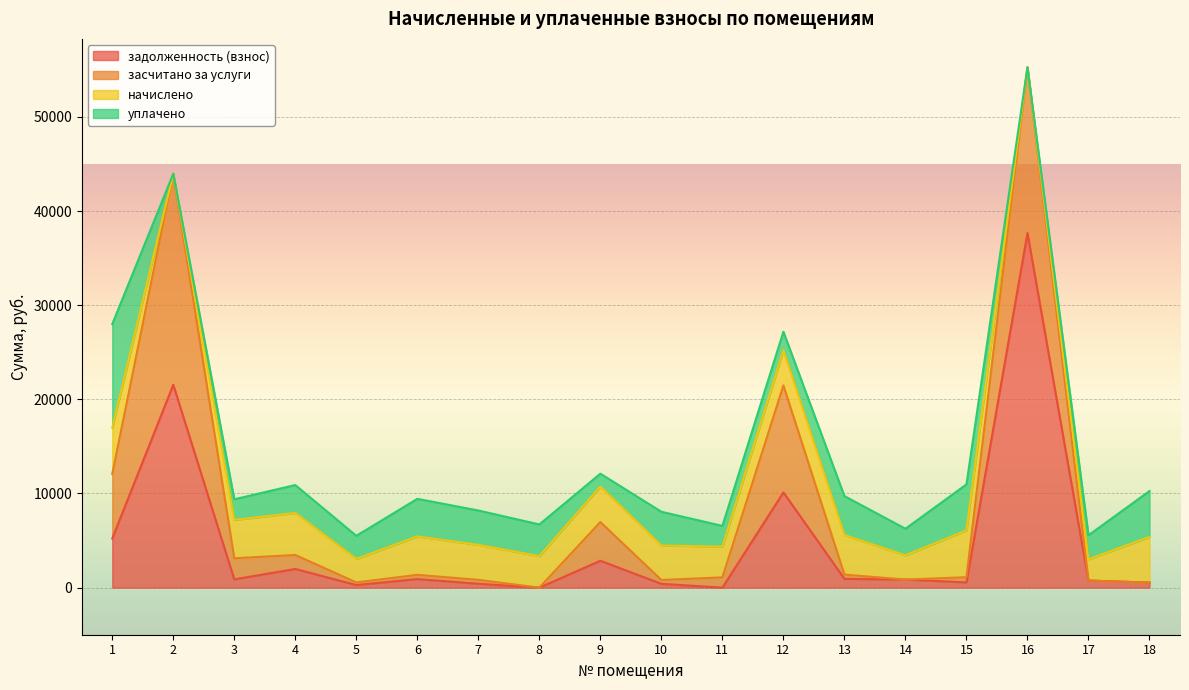

Which label corresponds to the largest value in the chart?

16